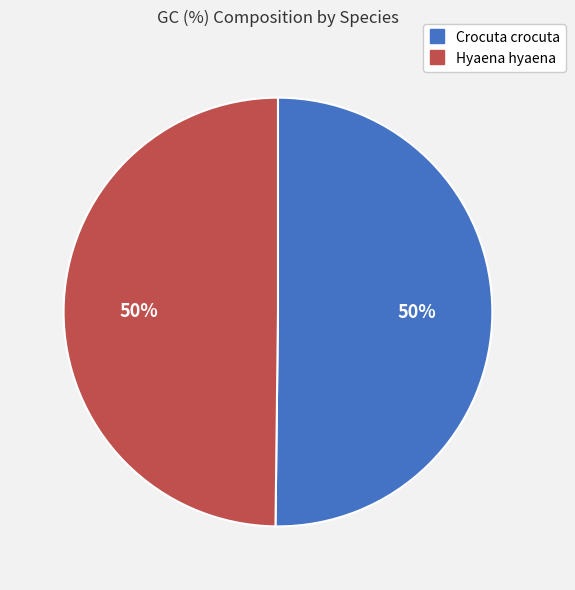

Approximately how many times larger is the value at Hyaena hyaena compared to Crocuta crocuta?

1.0